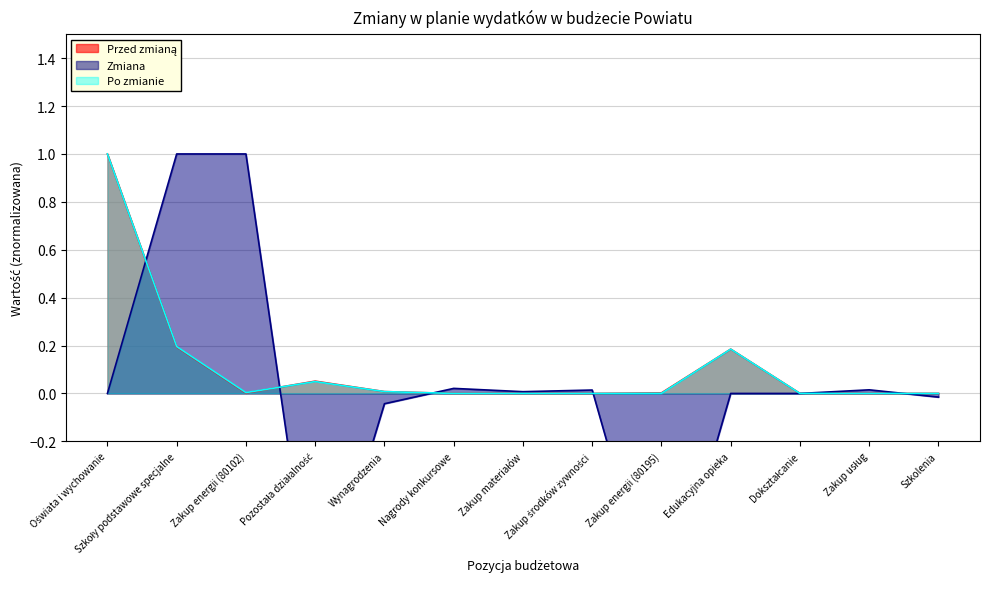

True or false: Po zmianie has more than 2 points higher than both neighbors.

True